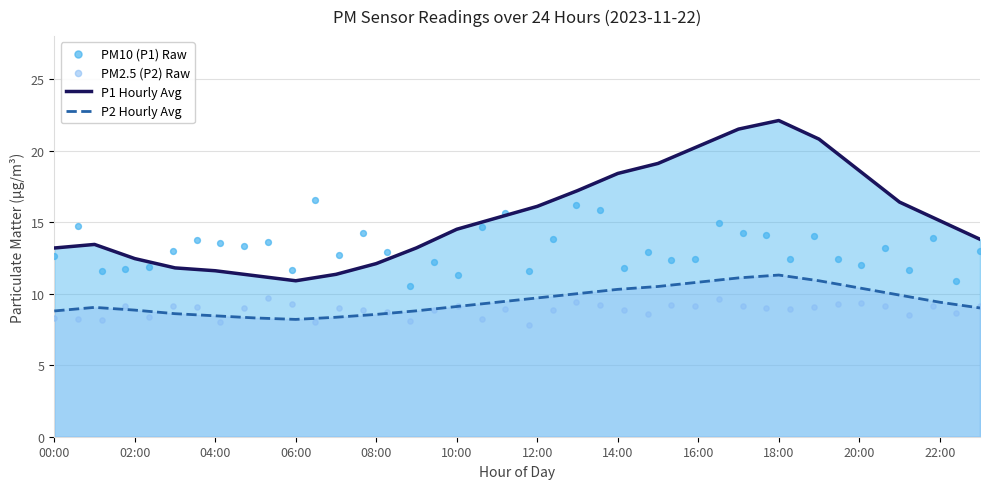

Which series has the largest total across all categories?

P1